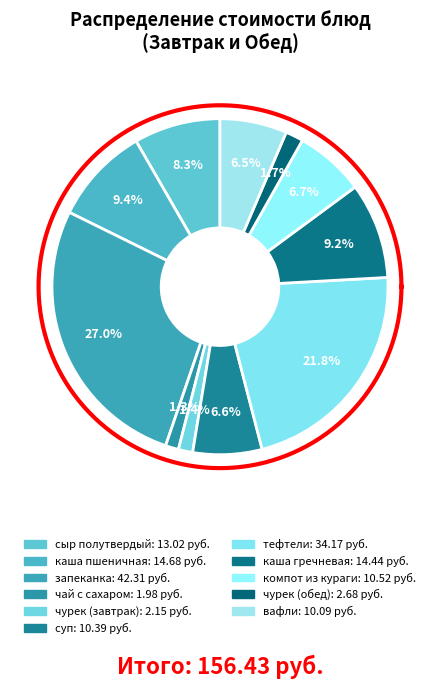

Does каша пшеничная account for over 50% of the chart?

No